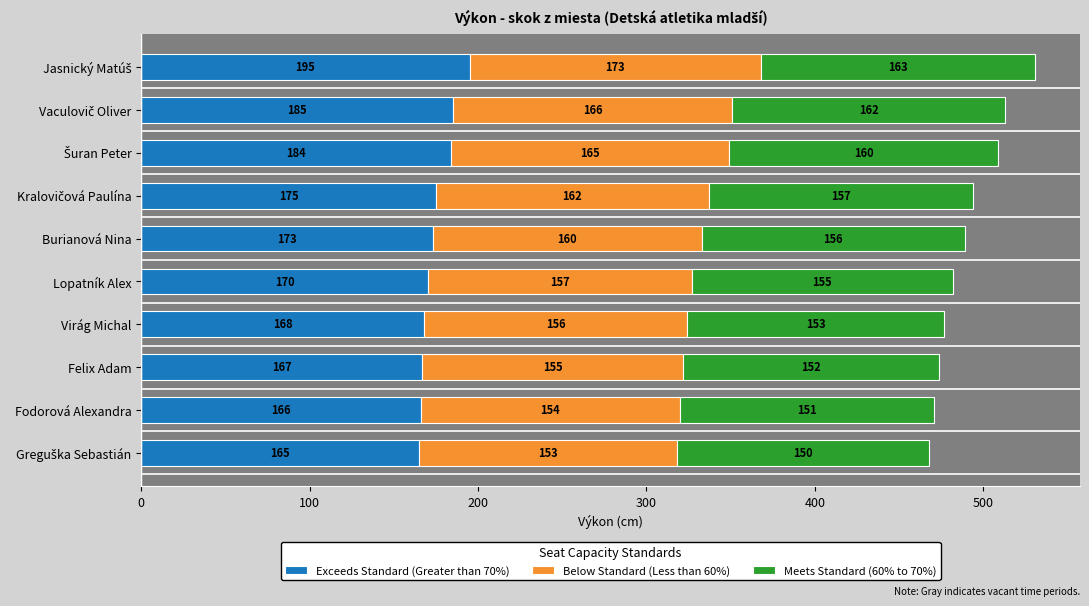

What is the total value across all series at Fodorová Alexandra?

471